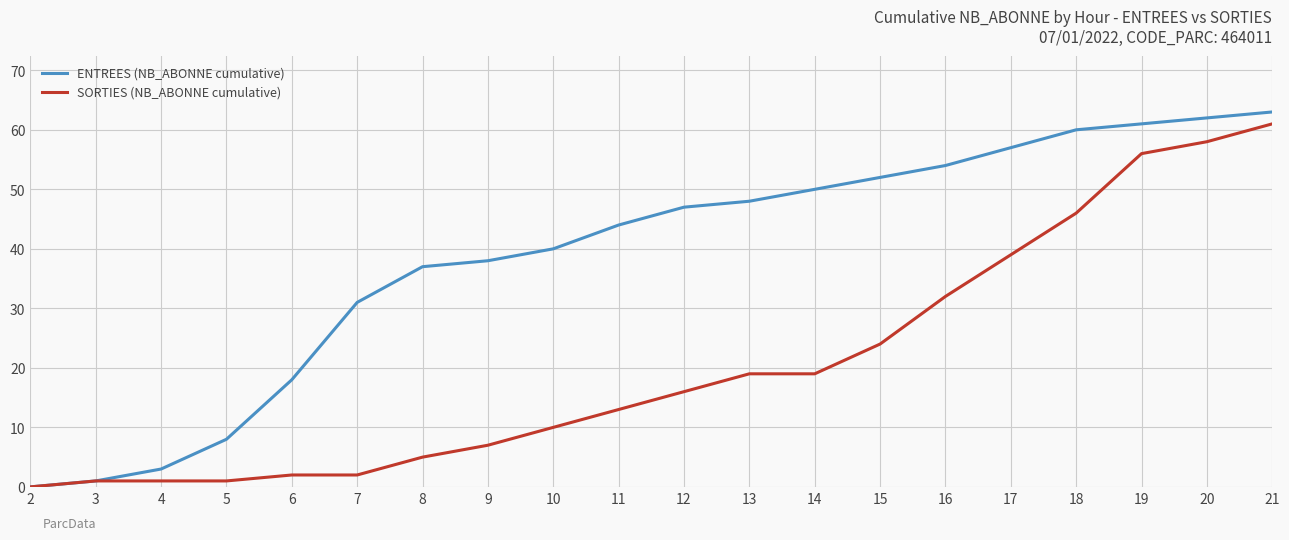

Which series changed the most between 9 and 16?

SORTIES (NB_ABONNE cumulative)